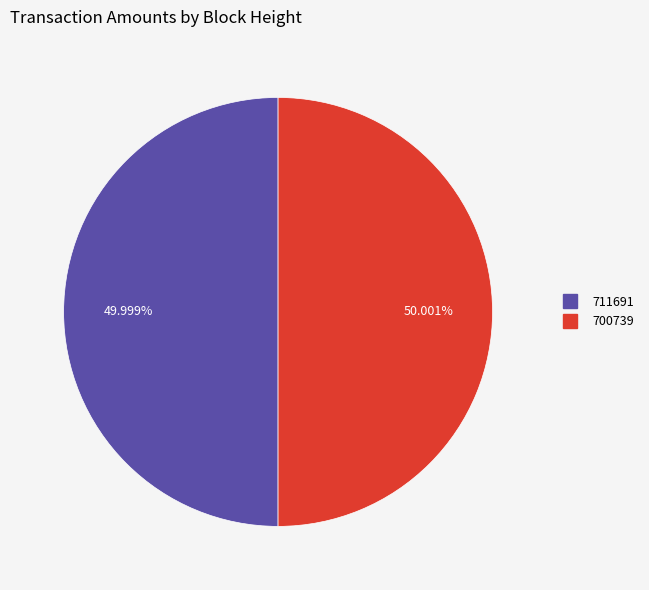

Count the number of slices in the pie.

2